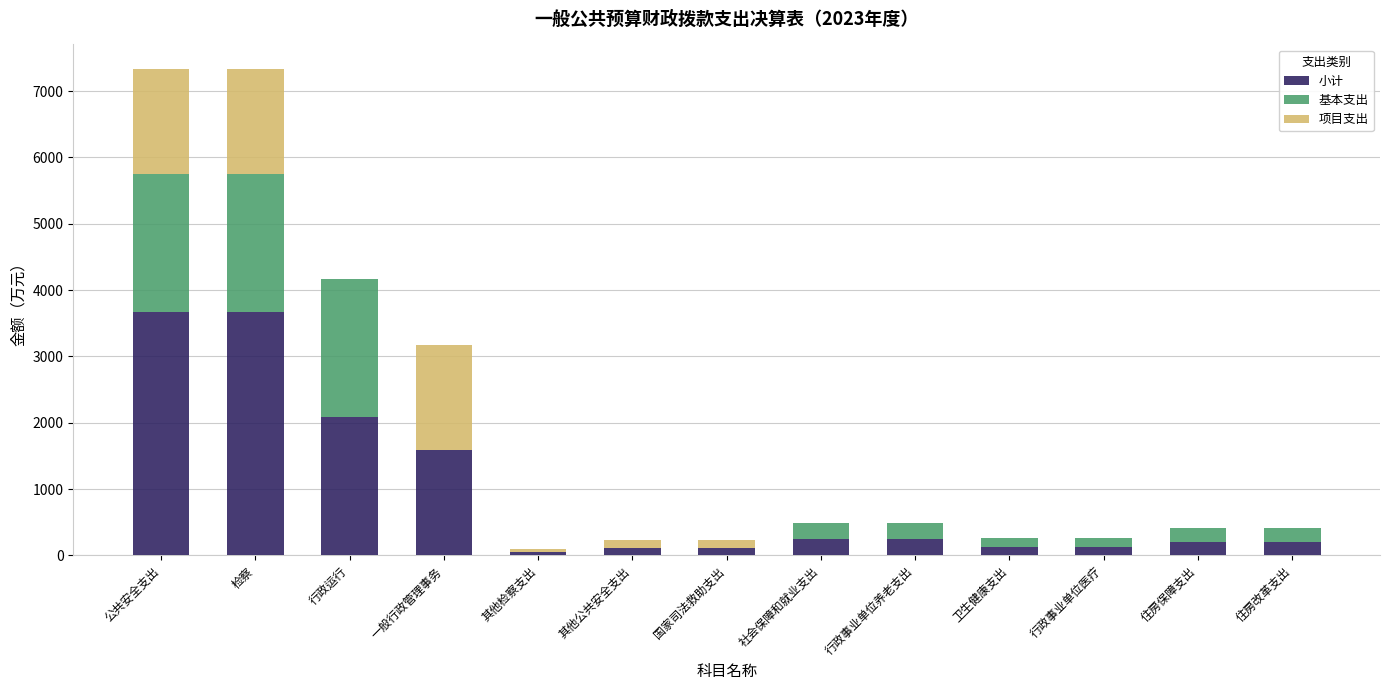

What is the total value across all series at 卫生健康支出?

266.5